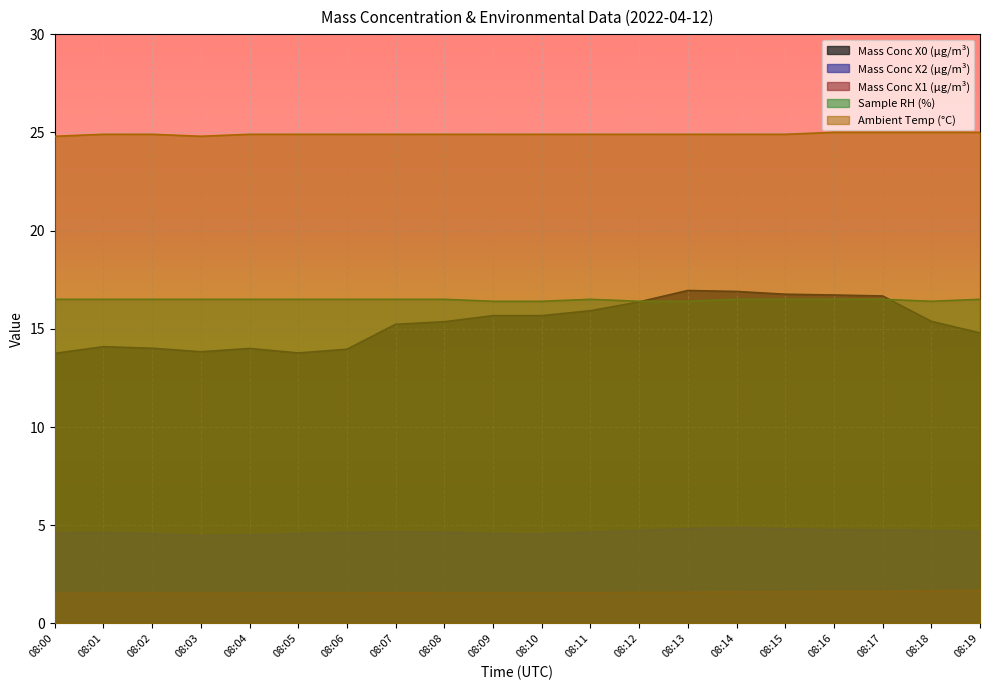

In Sample RH (%), how many points are lower than both neighbors (excluding endpoints)?

1